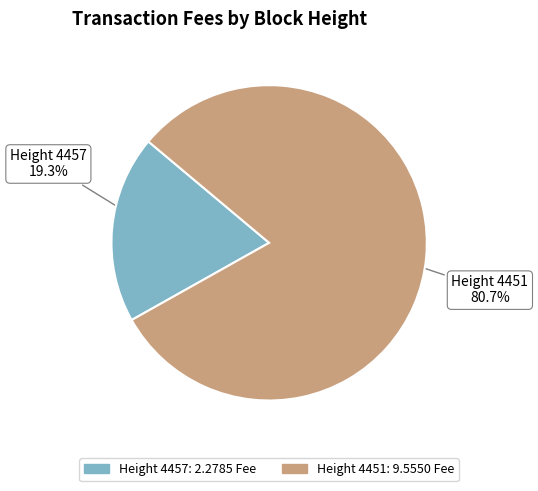

Is the sum of Height 4457 and Height 4451 greater than half?

Yes